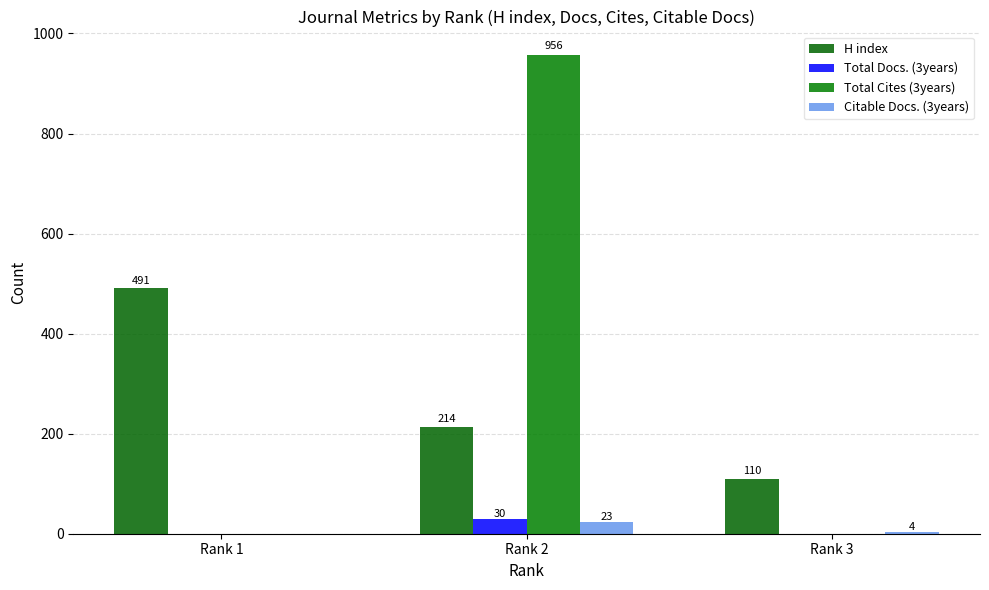

List the labels in order of Citable Docs. (3years) value, smallest first.

Rank 1, Rank 3, Rank 2